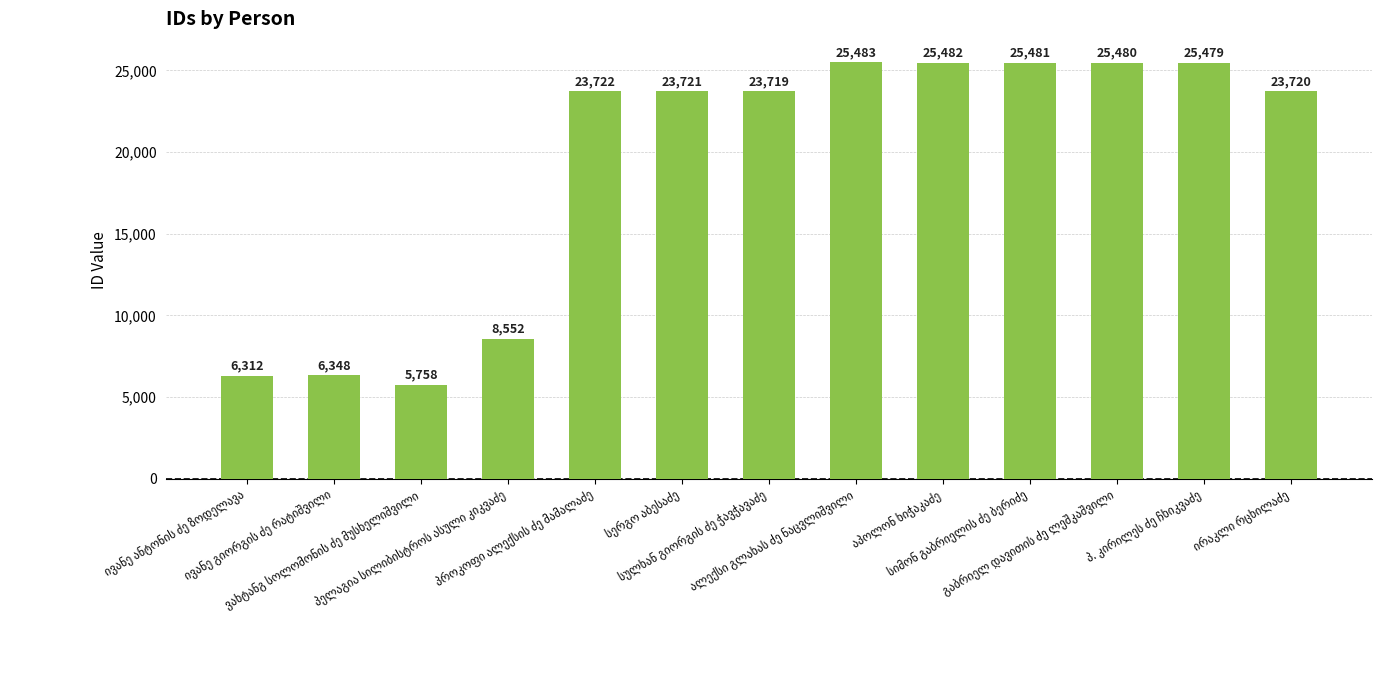

How many series are shown in this chart?

1